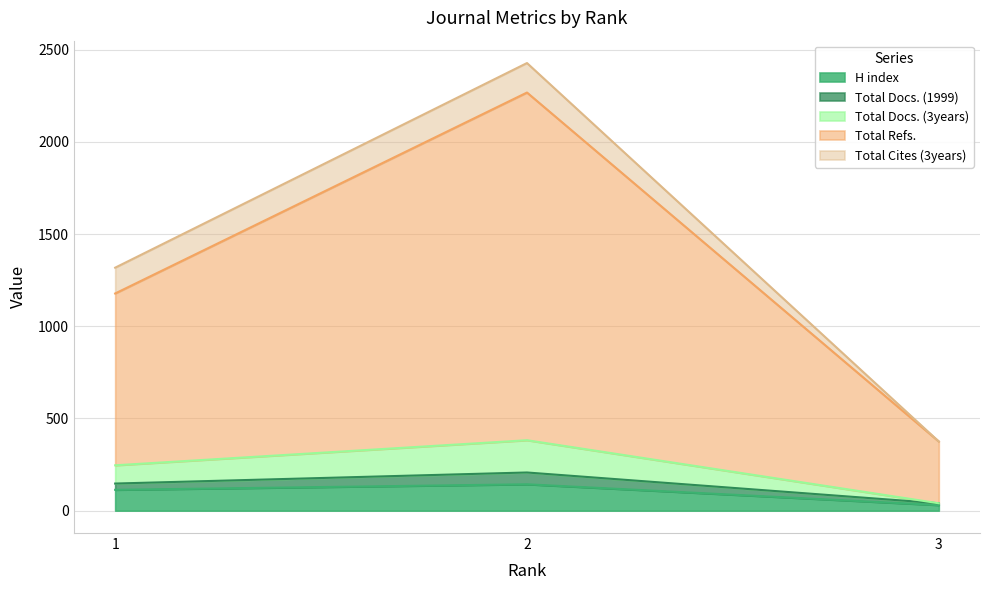

What are all the series names shown in the legend?

H index, Total Docs. (1999), Total Docs. (3years), Total Refs., Total Cites (3years)